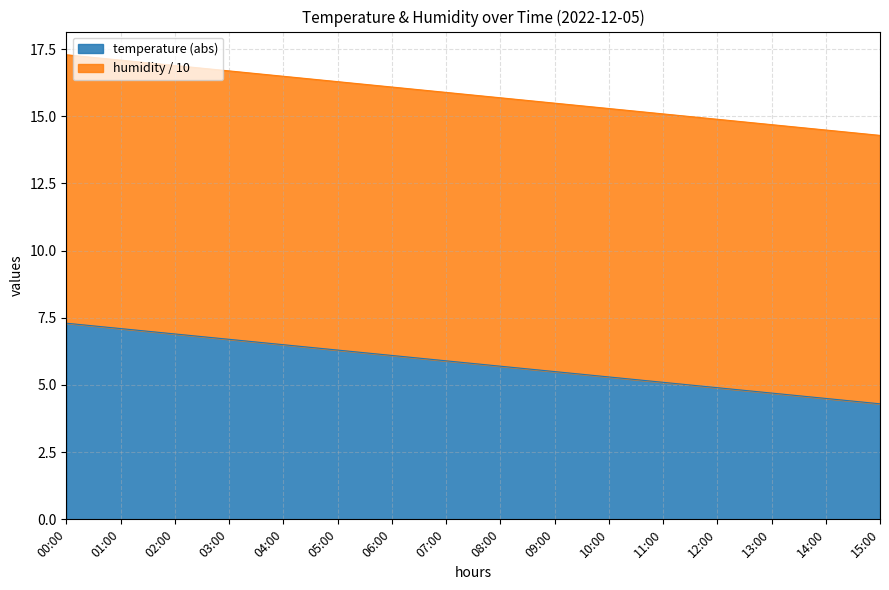

Which label corresponds to the smallest value in the chart?

15:00